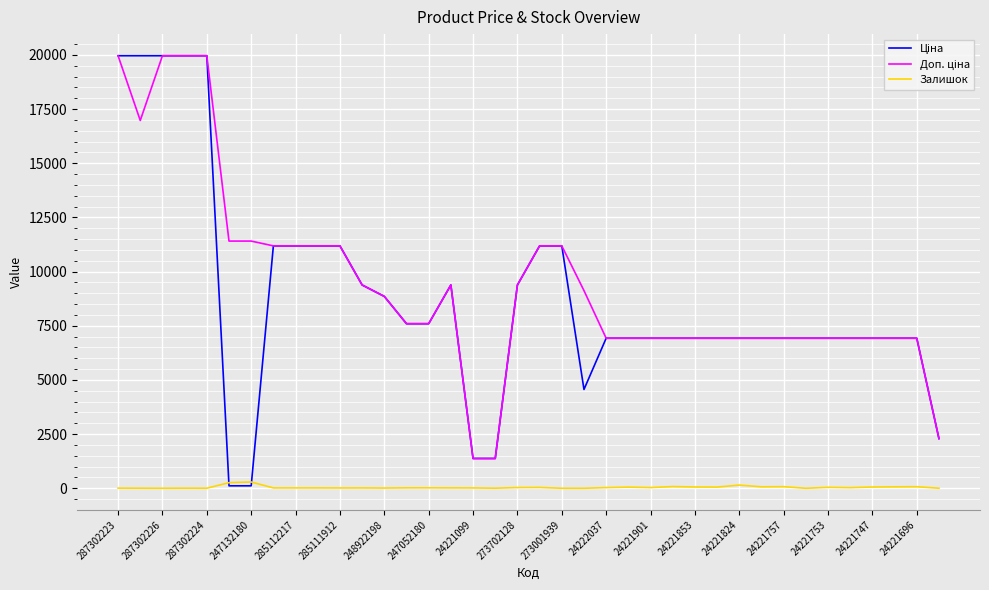

What is the greatest value displayed?

19964.2